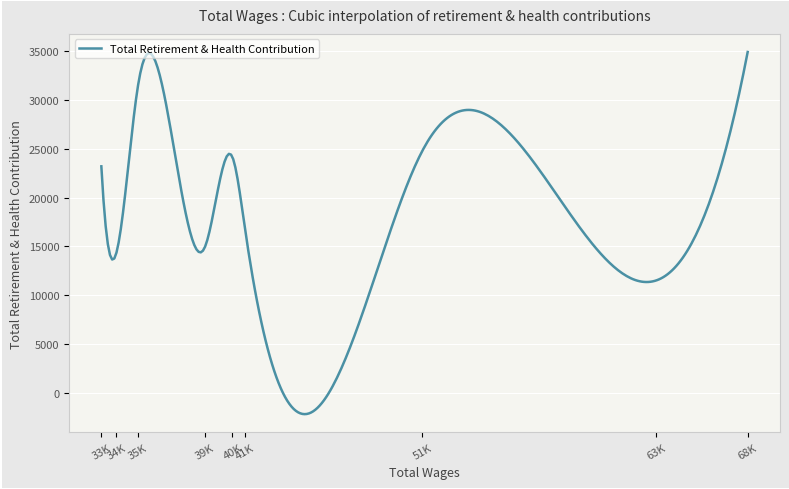

How many lines are shown in the chart?

1